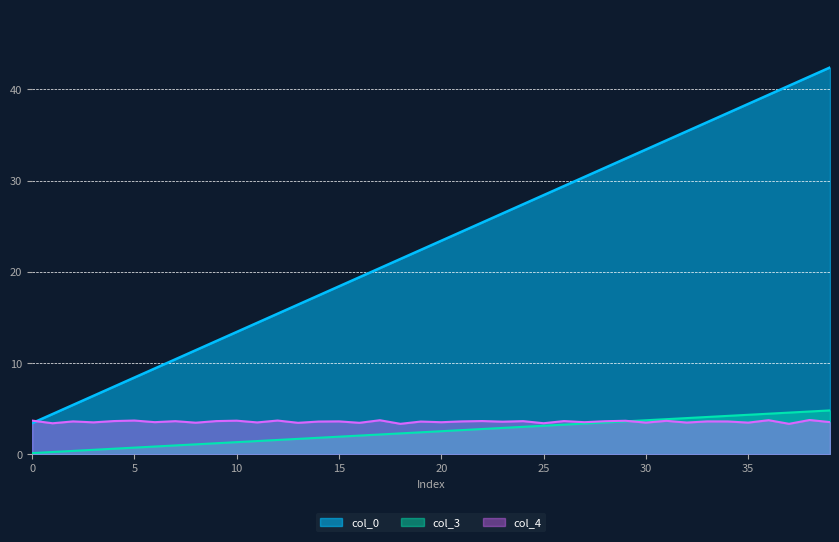

Is it true that col_0 equals 16.4 at 13?

True